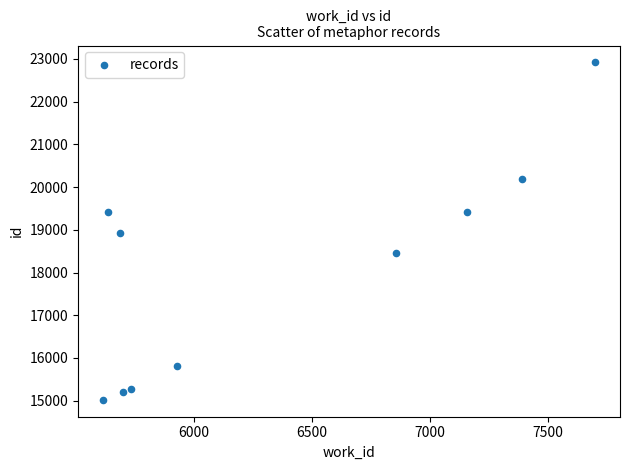

What is the average X value?

6340